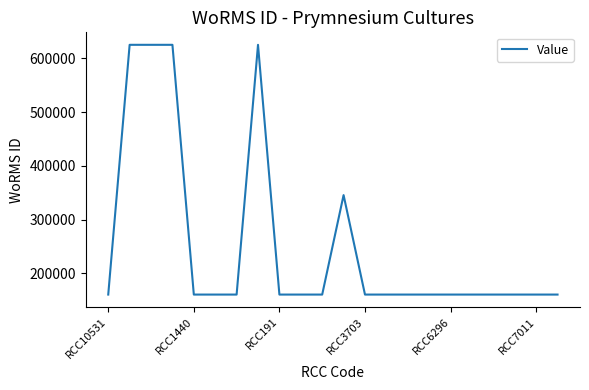

What is the minimum value shown in the chart?

160563